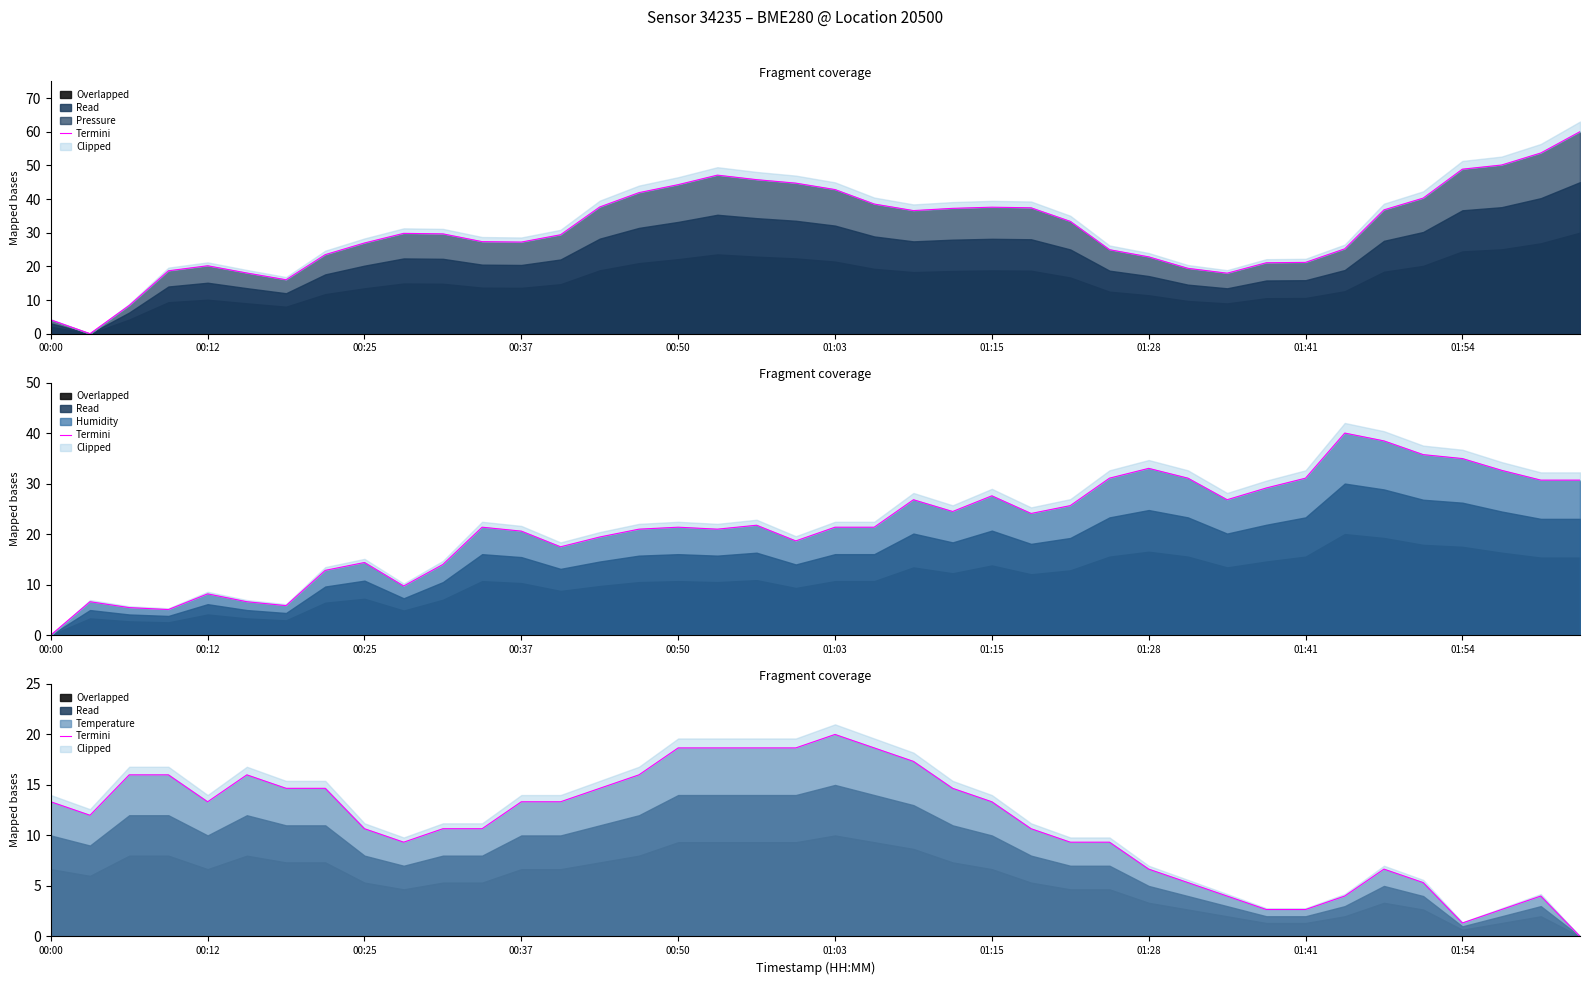

How many data points are above 13?

20